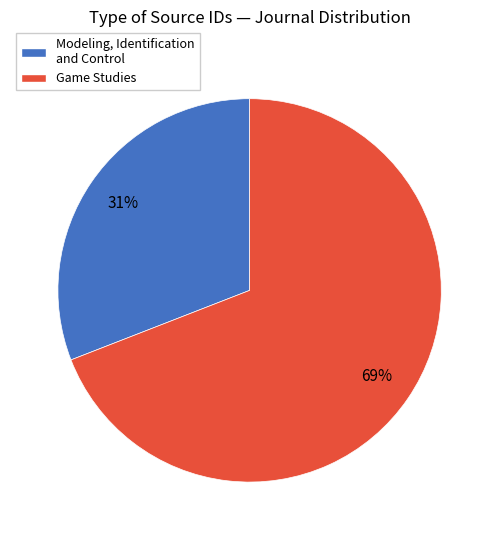

Combined, do Modeling, Identification and Control and Game Studies account for over 50%?

Yes